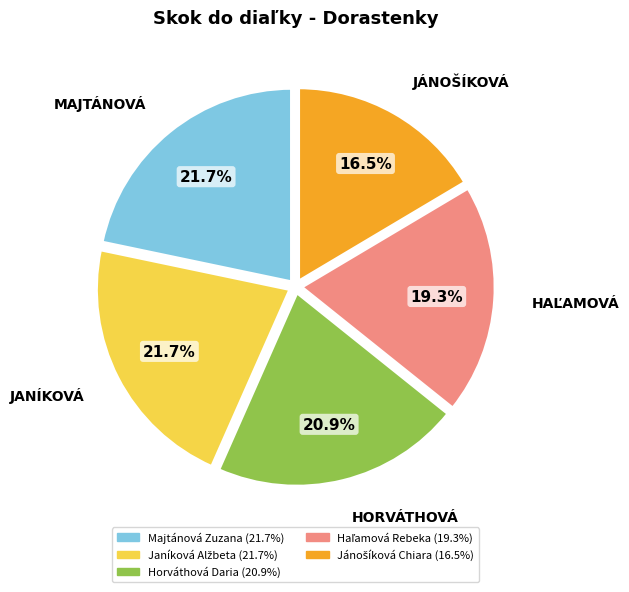

Which has a higher value, Horváthová Daria or Majtánová Zuzana?

Majtánová Zuzana